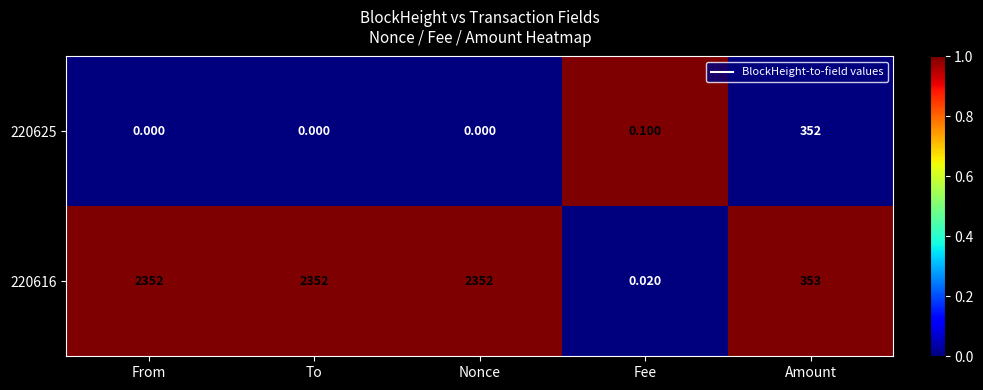

Rank the series by their maximum value, from lowest to highest.

220625, 220616